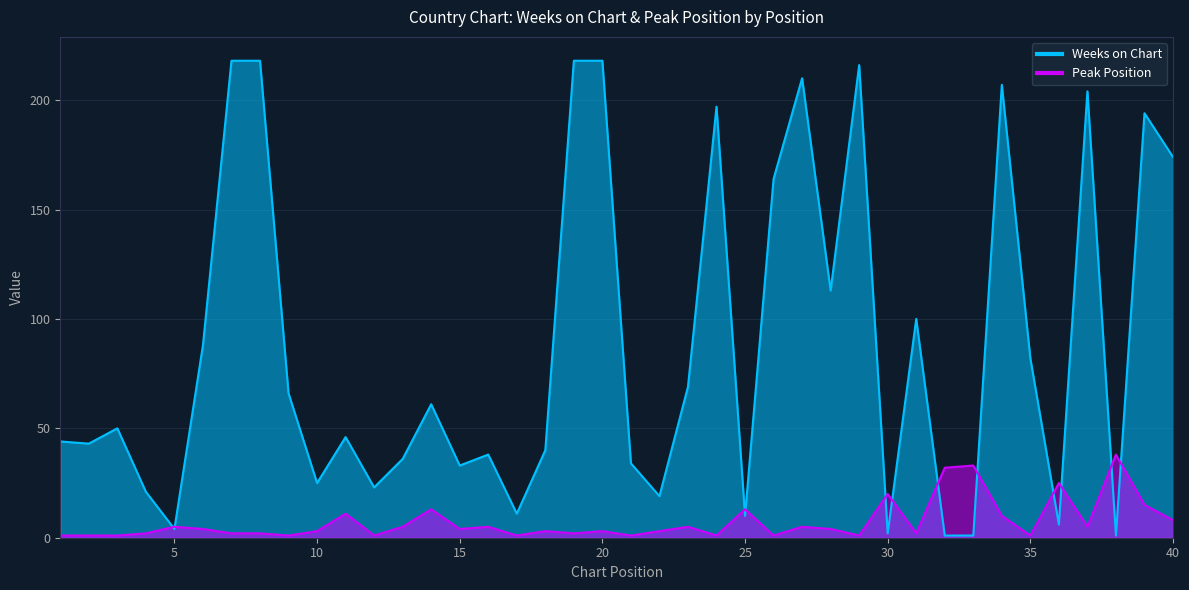

The Peak Position series shows 4 at 6. True or false?

True